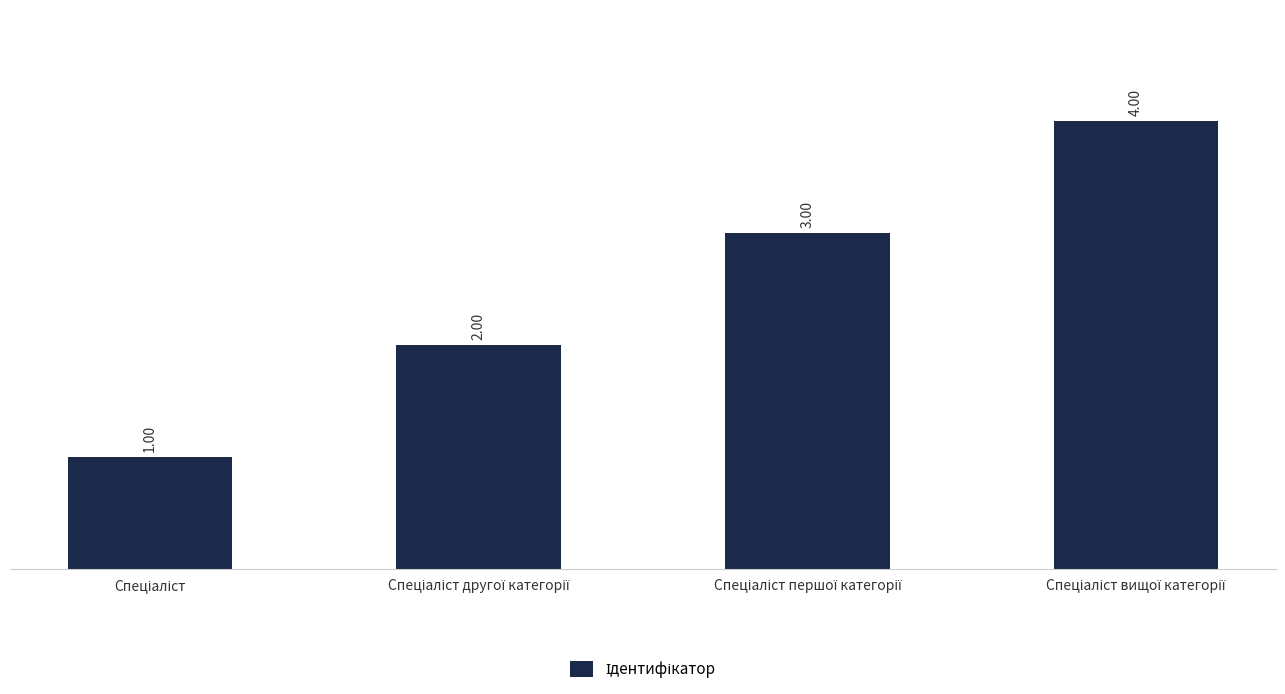

Count the values in the range 2 to 4.

3